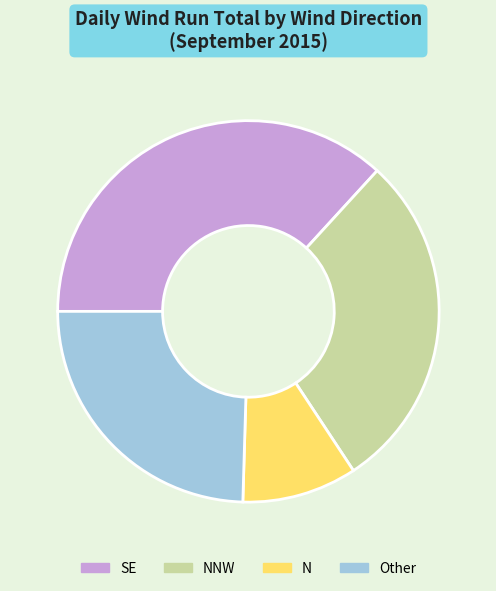

Is there any slice that represents more than half of the pie?

No